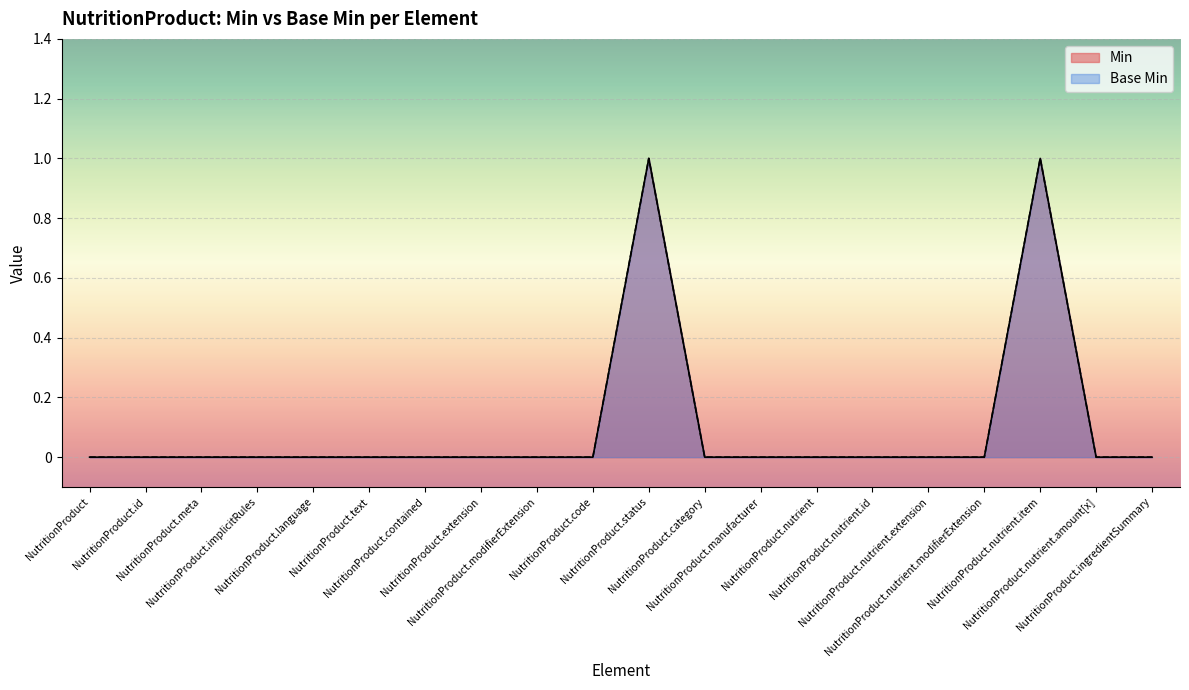

What are all the series names shown in the legend?

Min, Base Min